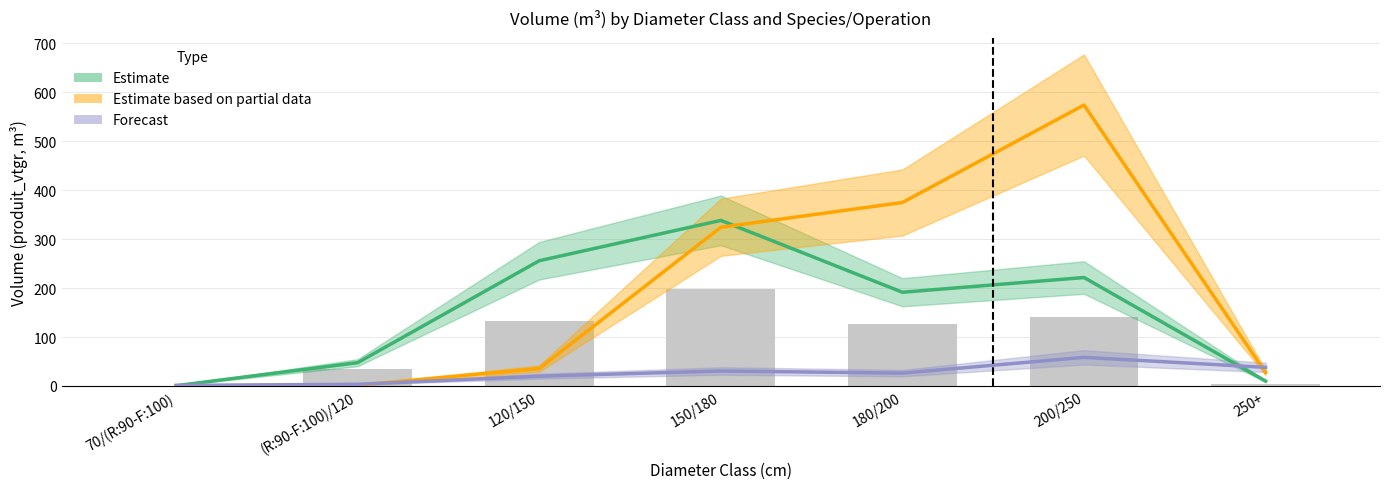

List the series in order of their peak value, lowest first.

Forecast (Other Species), Estimate (EPICEA AMELIORATION), Estimate based on partial data (EPICEA DEFINITIVE)